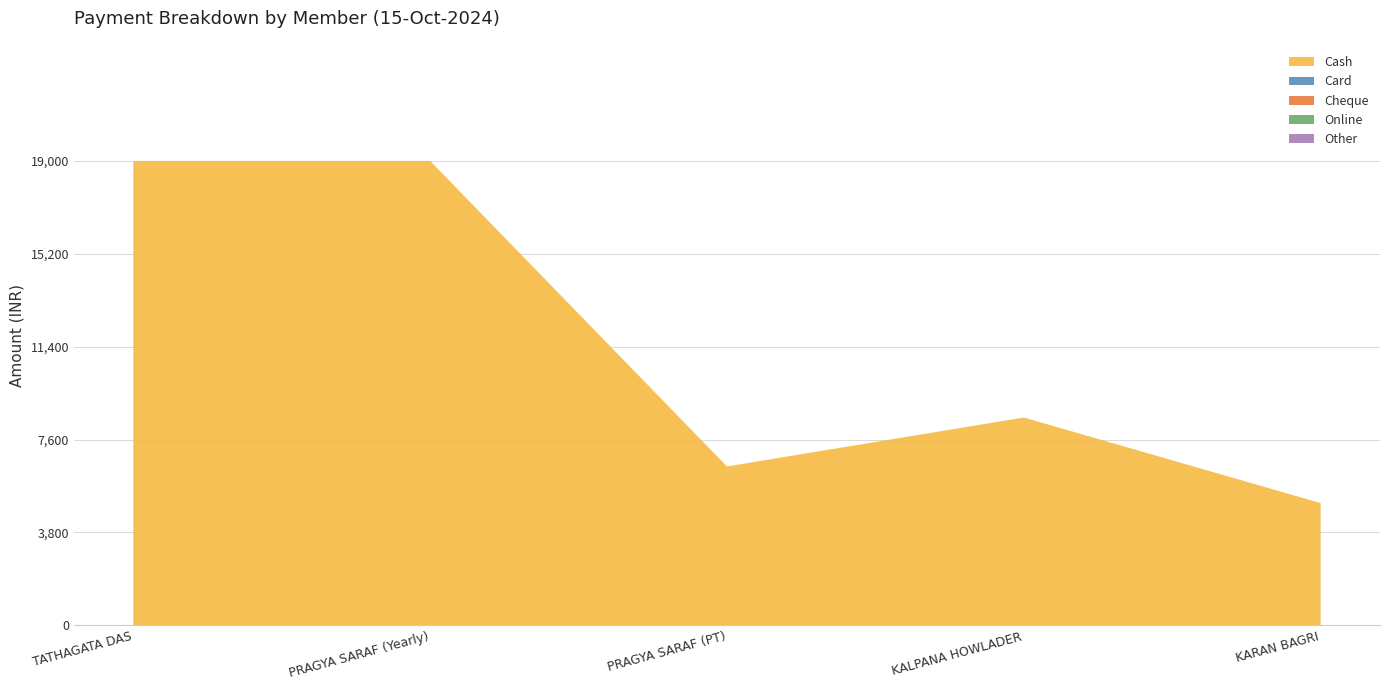

Which category has the highest value in the Card series?

TATHAGATA DAS